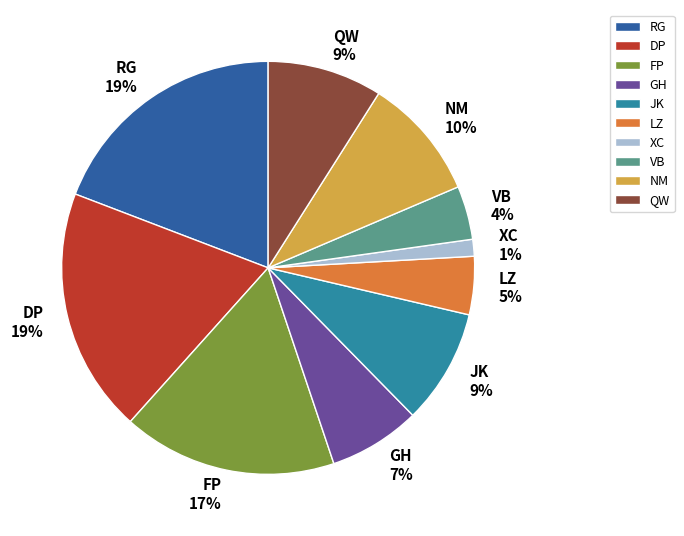

Do XC and QW together represent more than half of the pie?

No